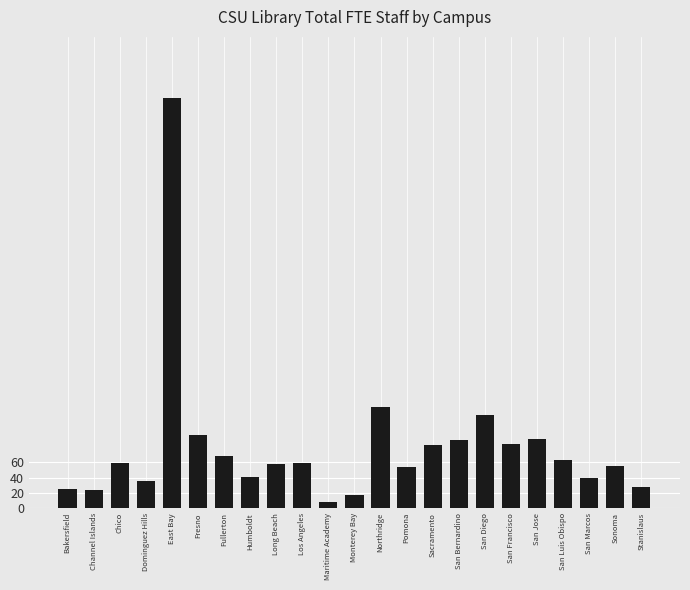

At which category does the chart reach its peak across all series?

East Bay